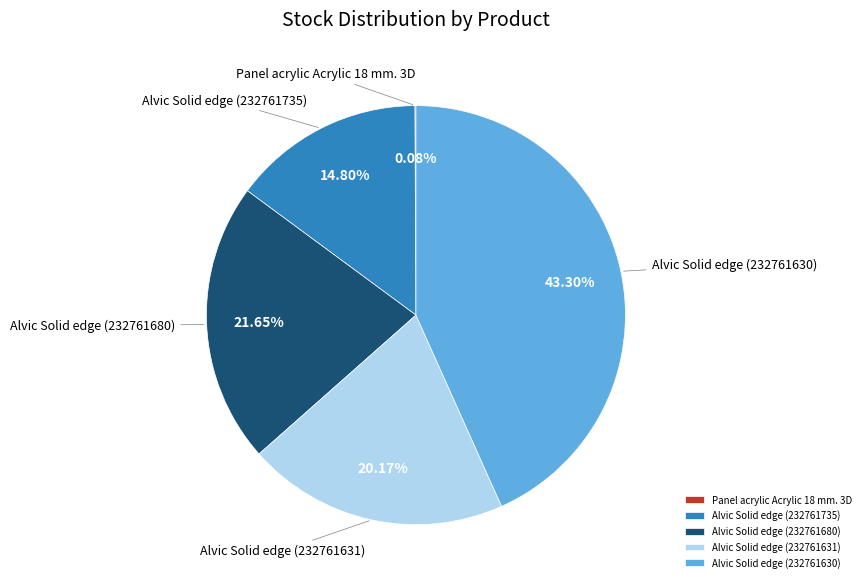

Between Alvic Solid edge (232761630) and Alvic Solid edge (232761735), which is larger?

Alvic Solid edge (232761630)